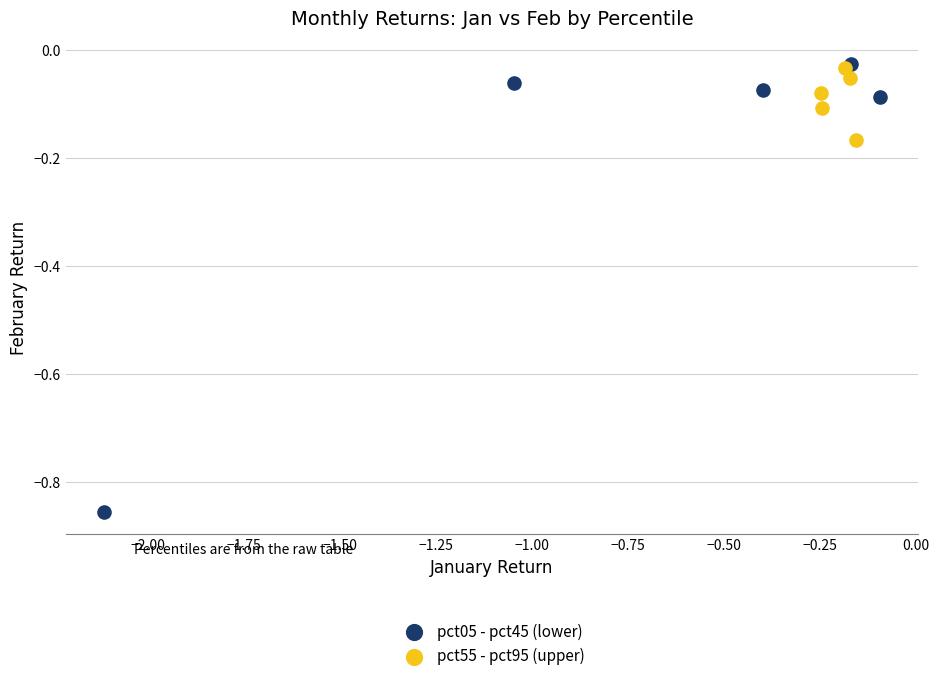

What are all the series names shown in the legend?

pct05 - pct45 (lower), pct55 - pct95 (upper)